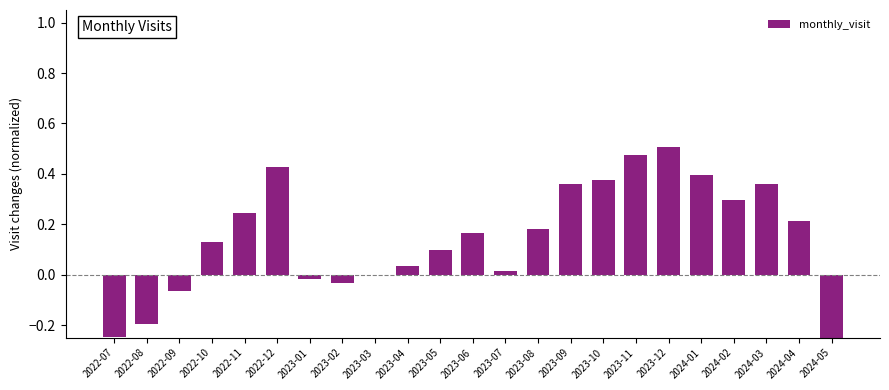

What is the label of the 1st bar from the right?

2024-05